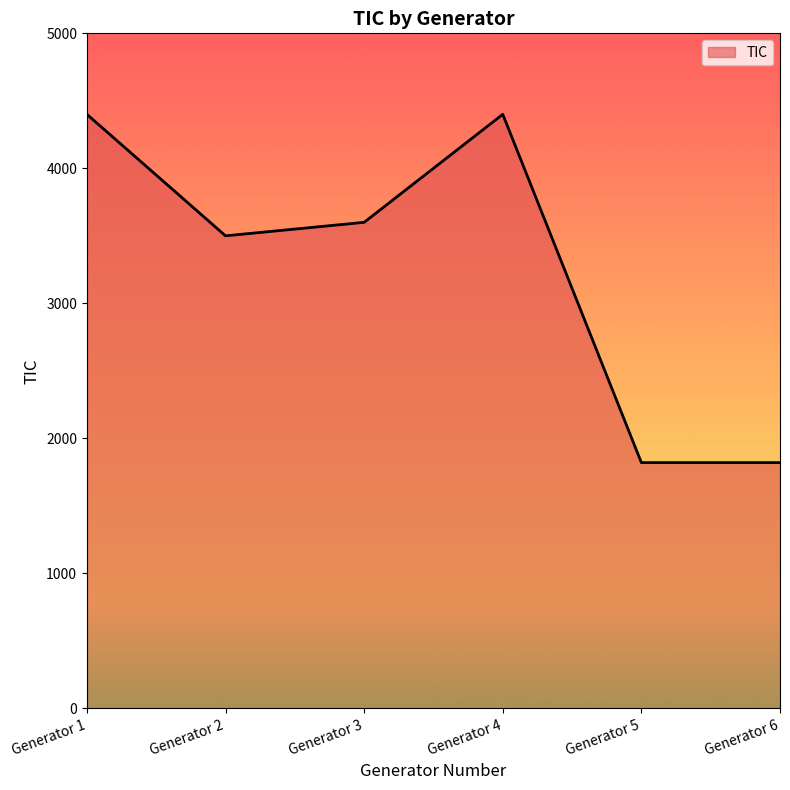

True or false: the data shows 2755 at Generator 5.

False